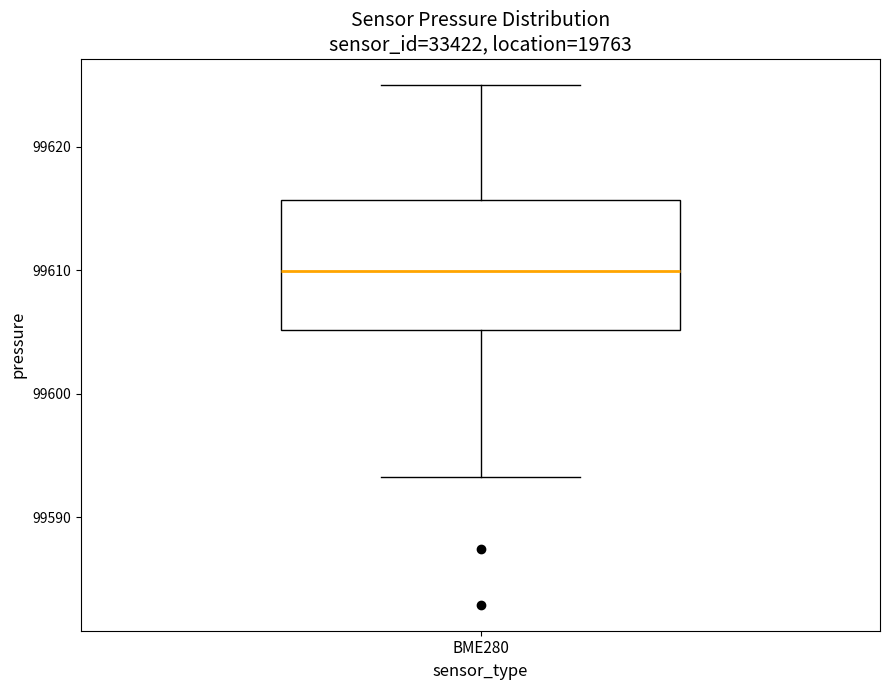

Read this box plot against the y-axis: the position of the median line, the range covered by the box, and the ends of both whiskers. The values are not printed on the chart, so give them approximately, as read against the axis.

median 99610, box 99605 to 99616, whiskers 99593 to 99625